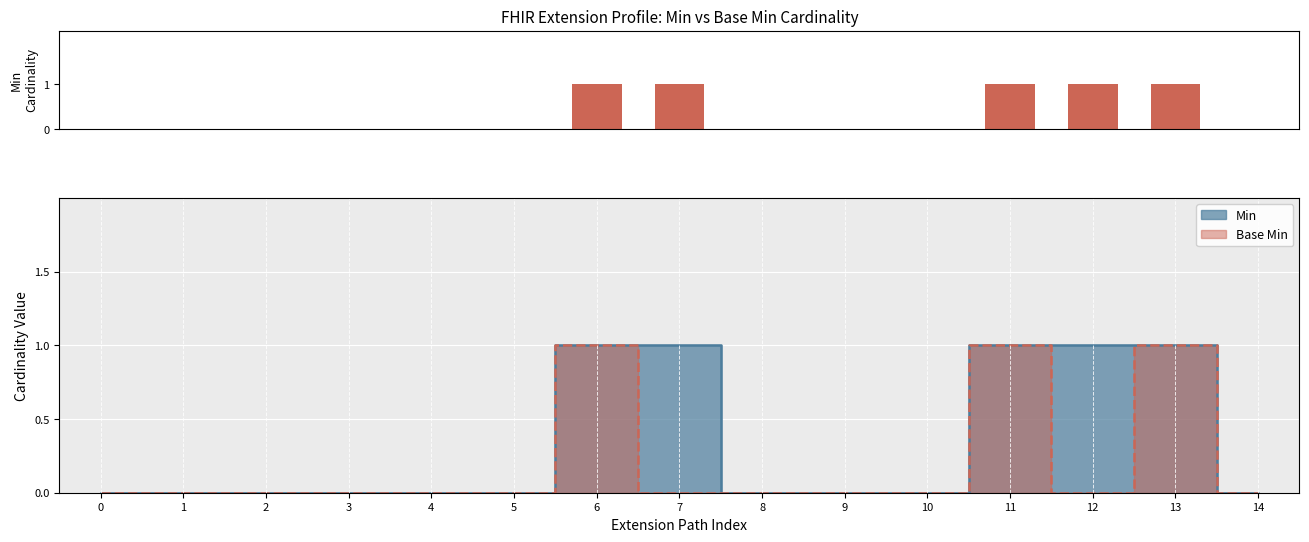

How many data points does each series have?

15